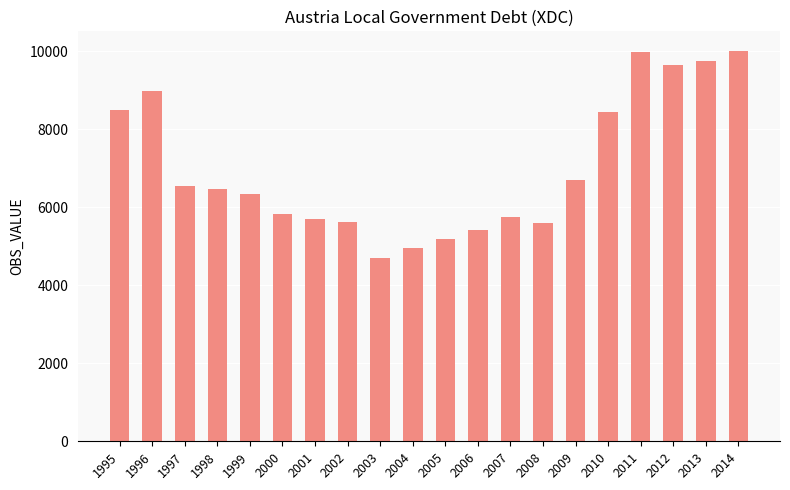

What is the approximate value at 2009?

6708